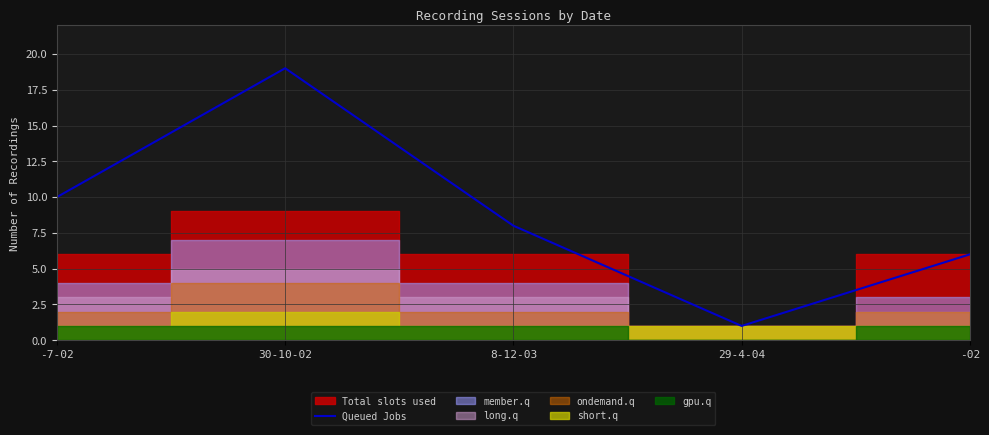

The value at 8-12-03 is 8. True or false?

True